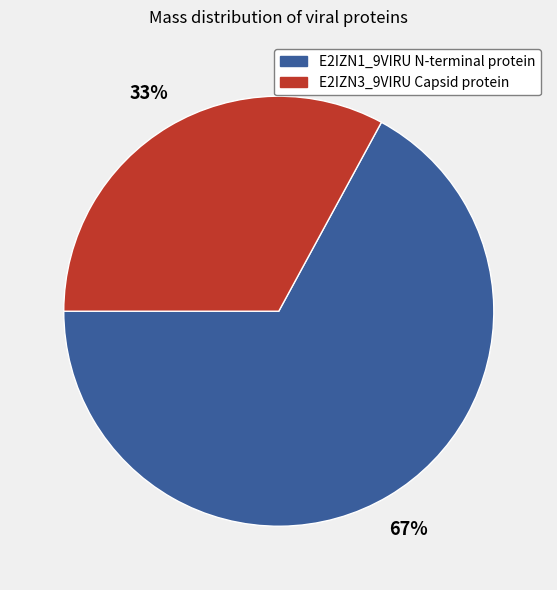

How many segments does this pie chart have?

2